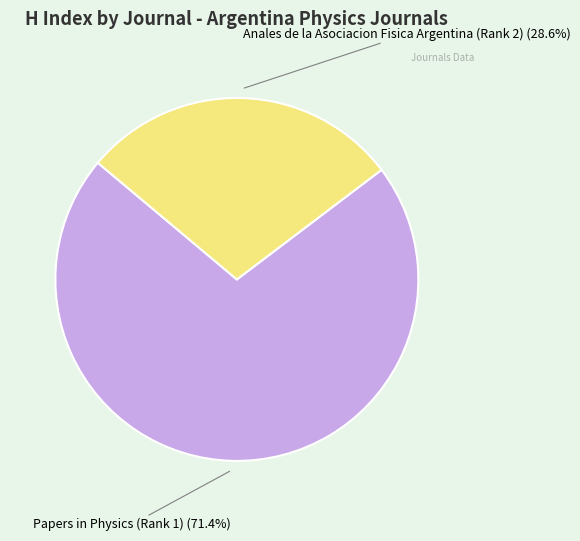

Is there a majority slice in this chart?

Yes